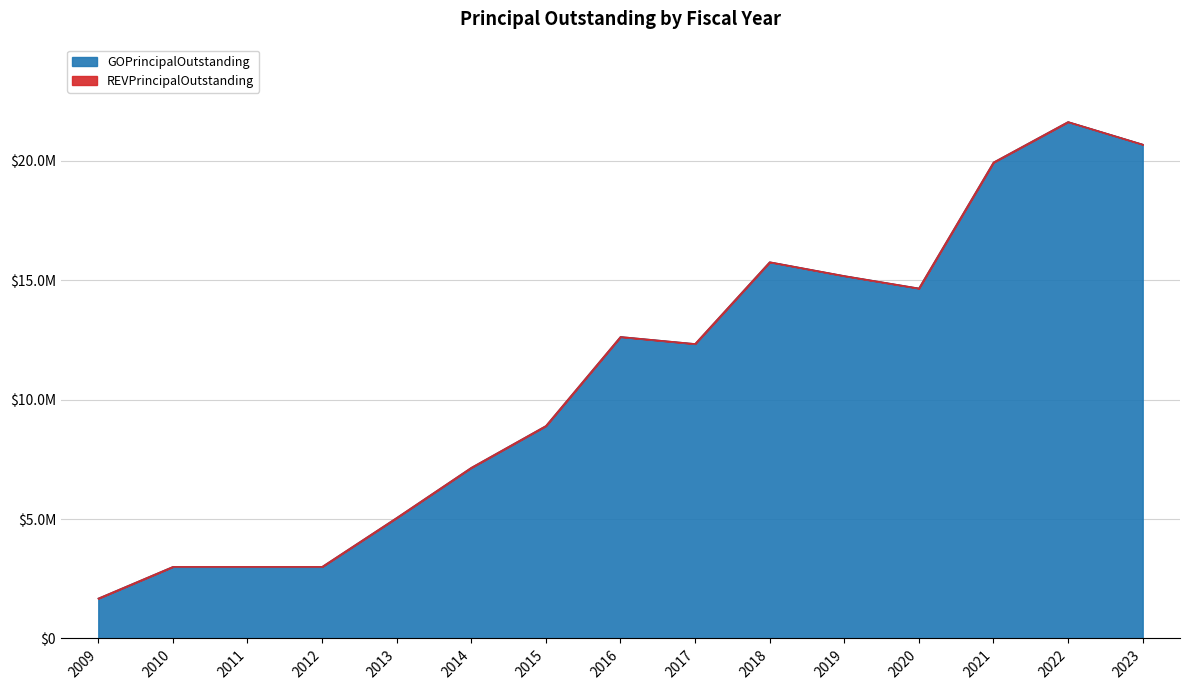

Rank the categories by value from lowest to highest.

2009, 2010, 2011, 2012, 2013, 2014, 2015, 2017, 2016, 2020, 2019, 2018, 2021, 2023, 2022